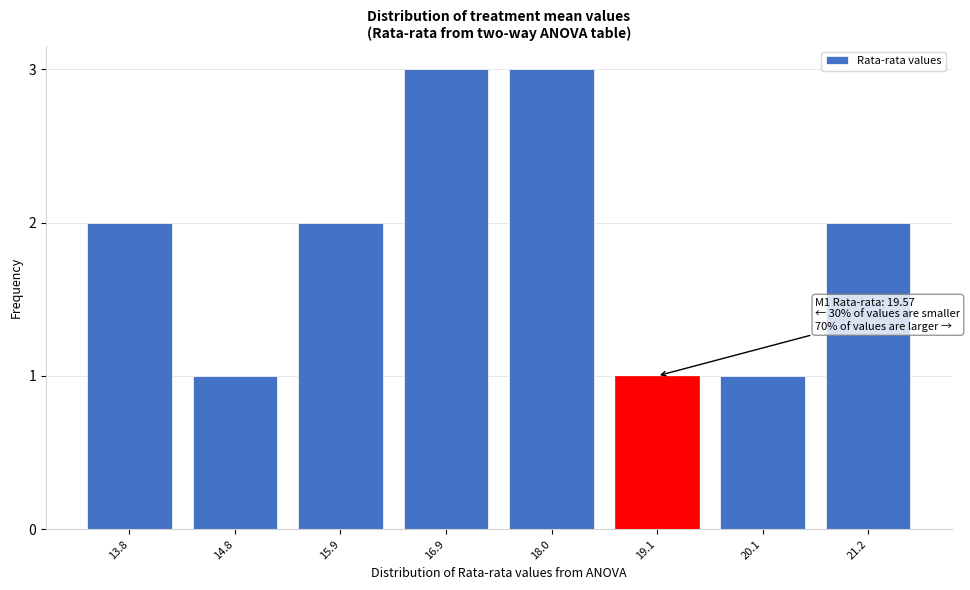

Reading left to right, what are all the values shown in this chart?

2	1	2	3	3	1	1	2